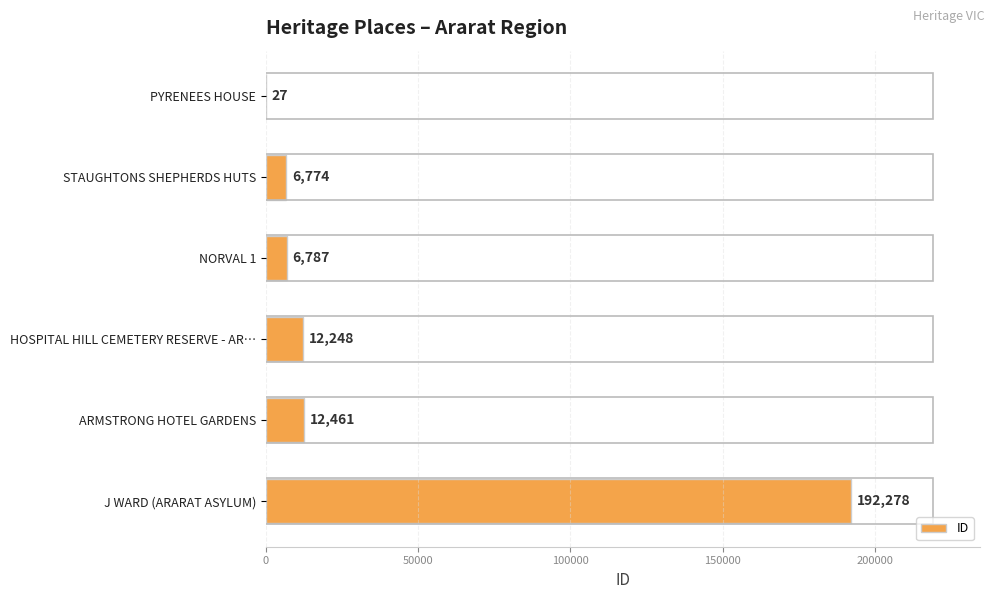

Approximately how many times larger is the value at J WARD (ARARAT ASYLUM) compared to NORVAL 1?

28.3